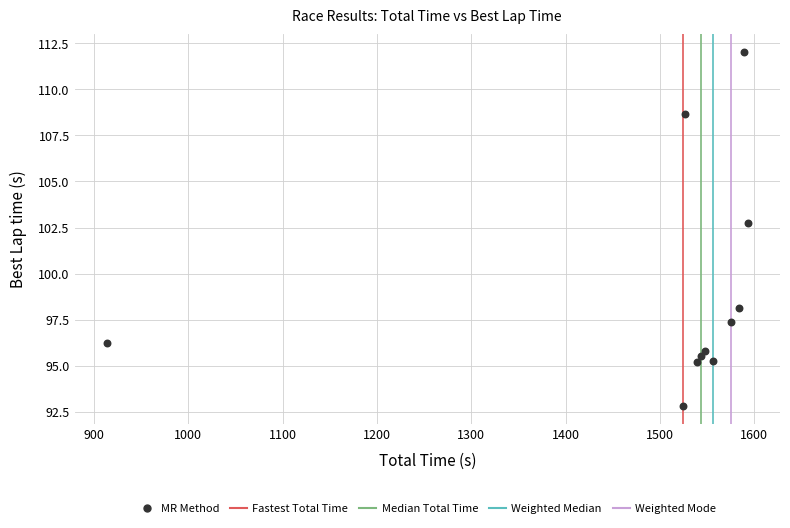

What is the average Y value?

99.1